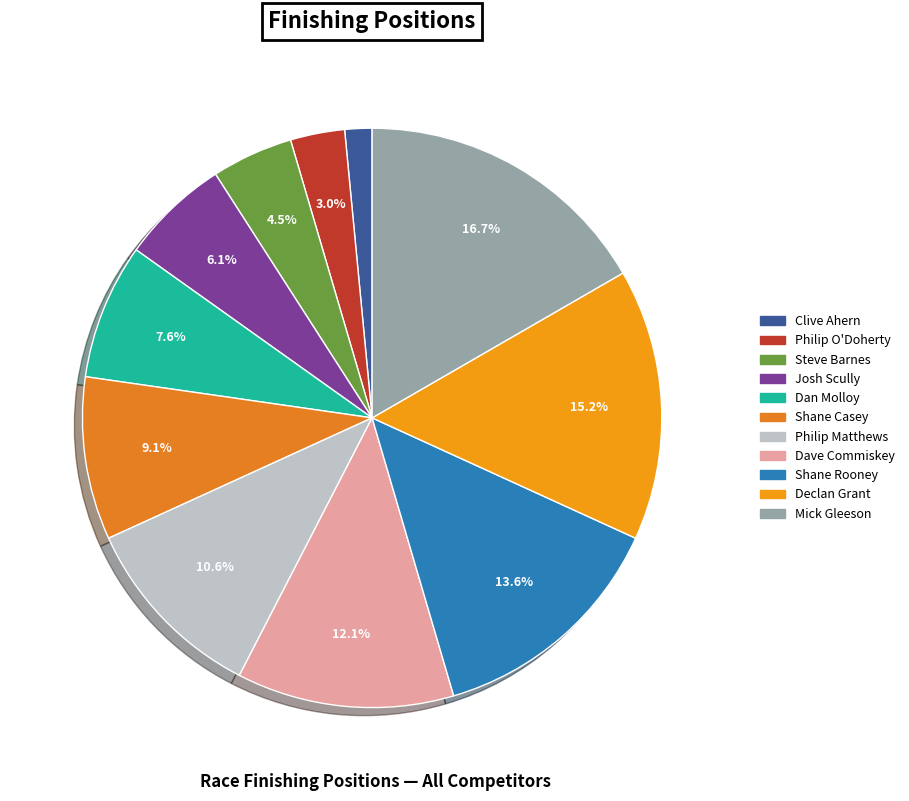

How many segments does this pie chart have?

11